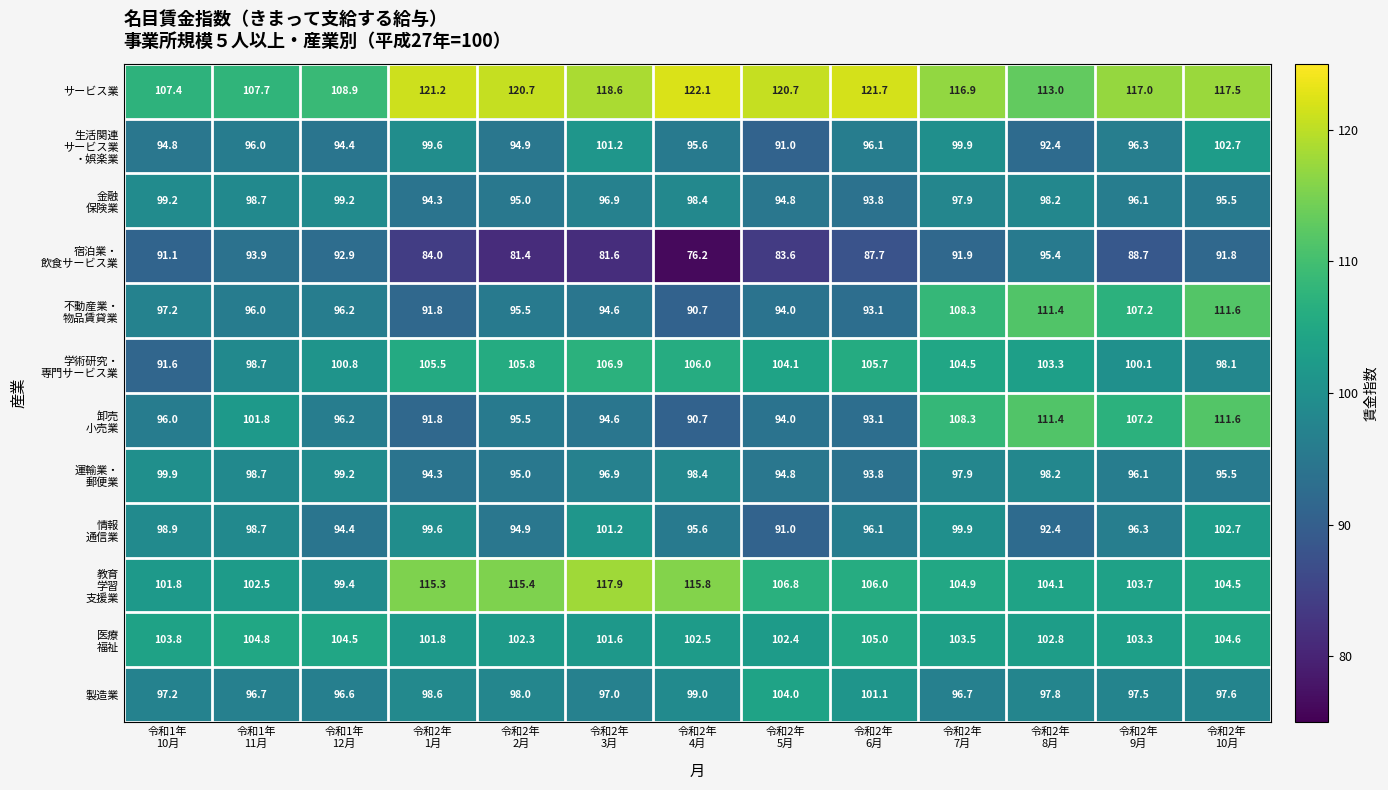

What is the average value of the 製造業 series?

98.3